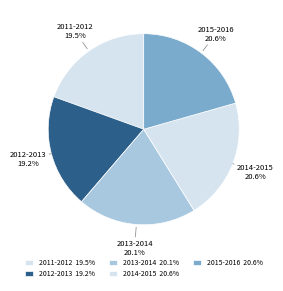

To the nearest percent, what portion does 2015-2016 represent?

21%